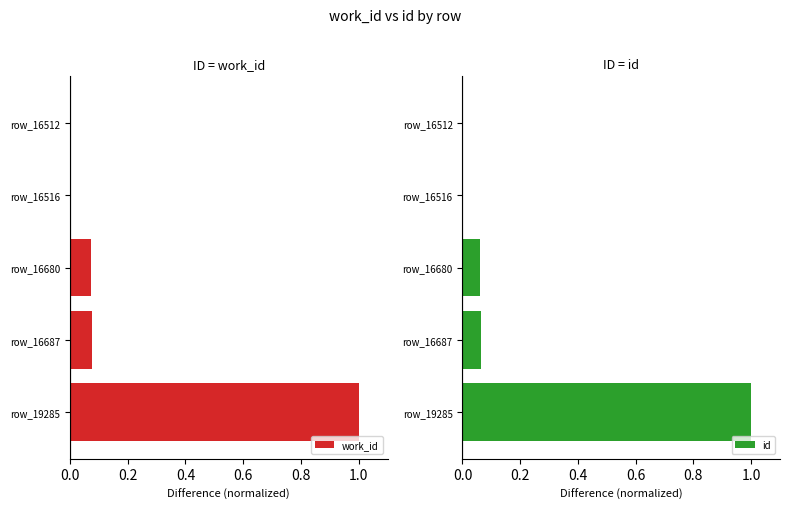

How many positive values does the work_id series have?

4